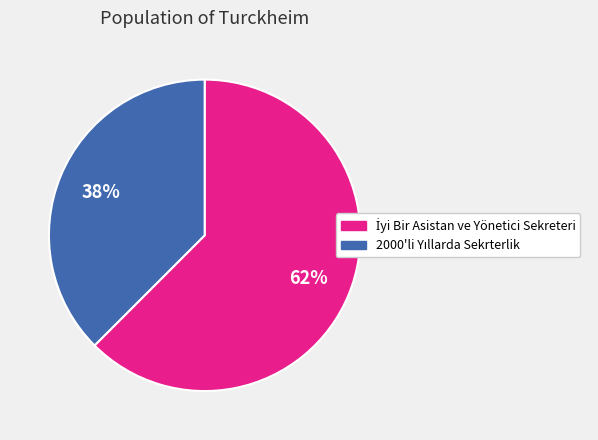

To the nearest percent, what is the average slice percentage?

50%